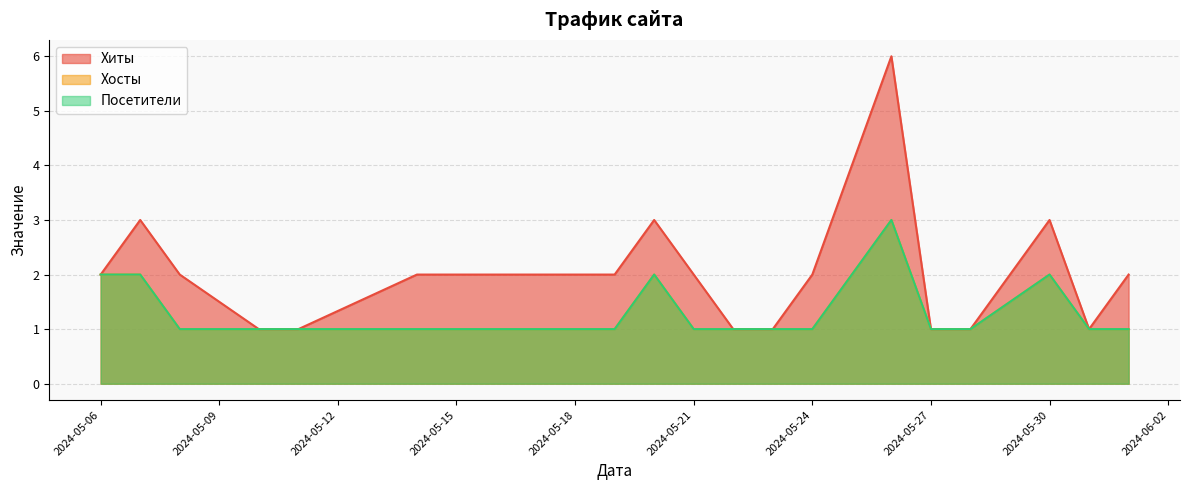

List the series in order of their peak value, lowest first.

Хосты, Посетители, Хиты